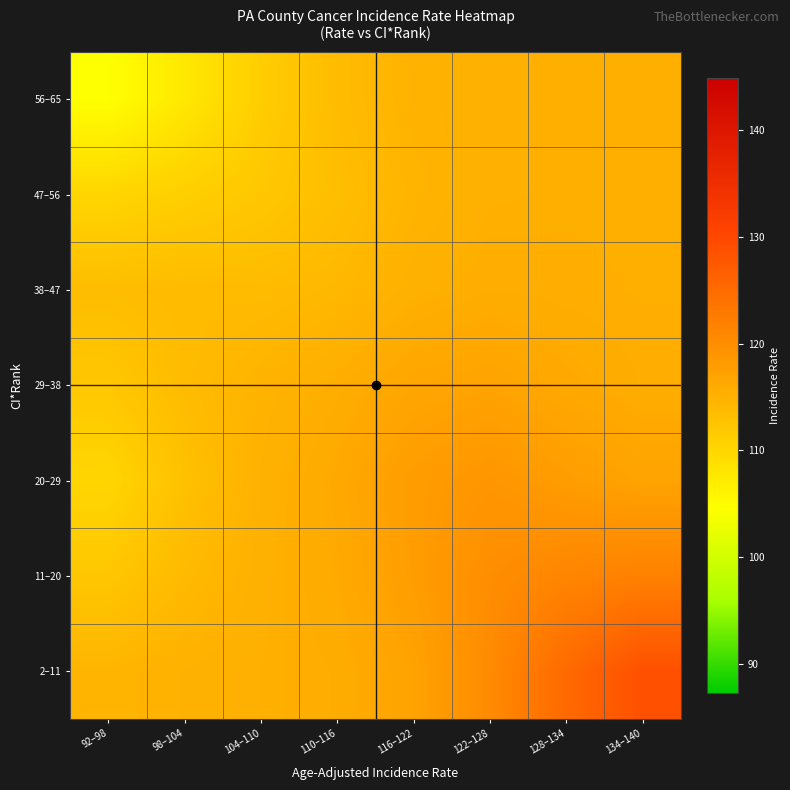

What is the total value across all series at 104–110?

797.4